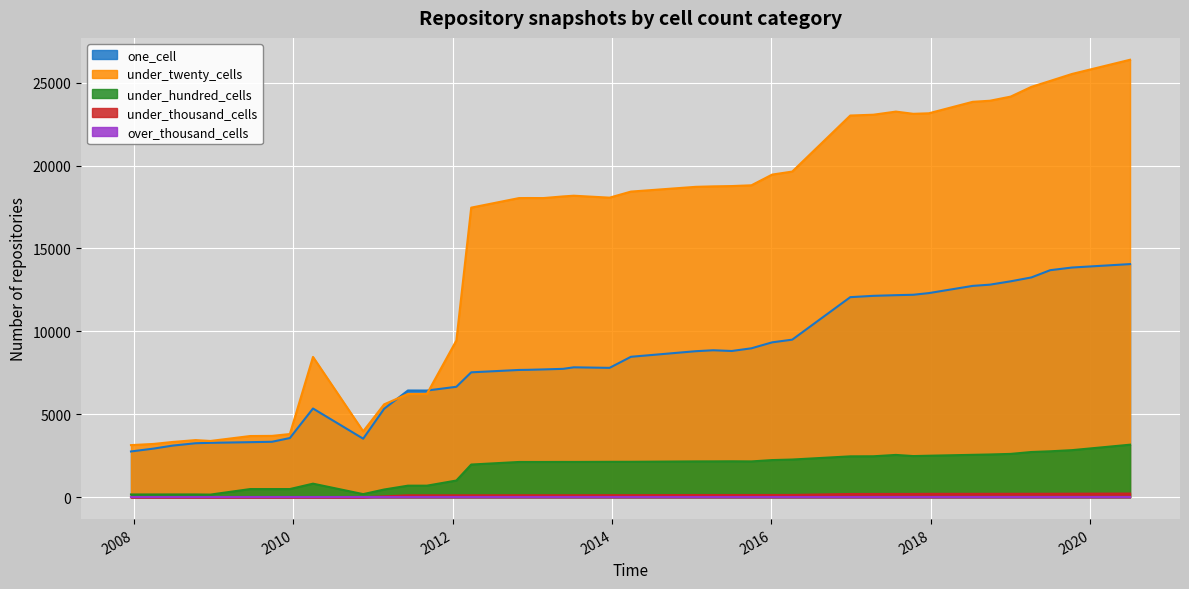

How many lines are shown in the chart?

5